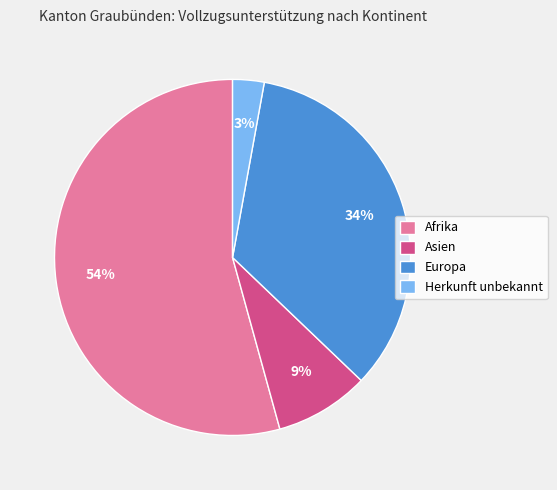

Is Europa the majority of the pie?

No